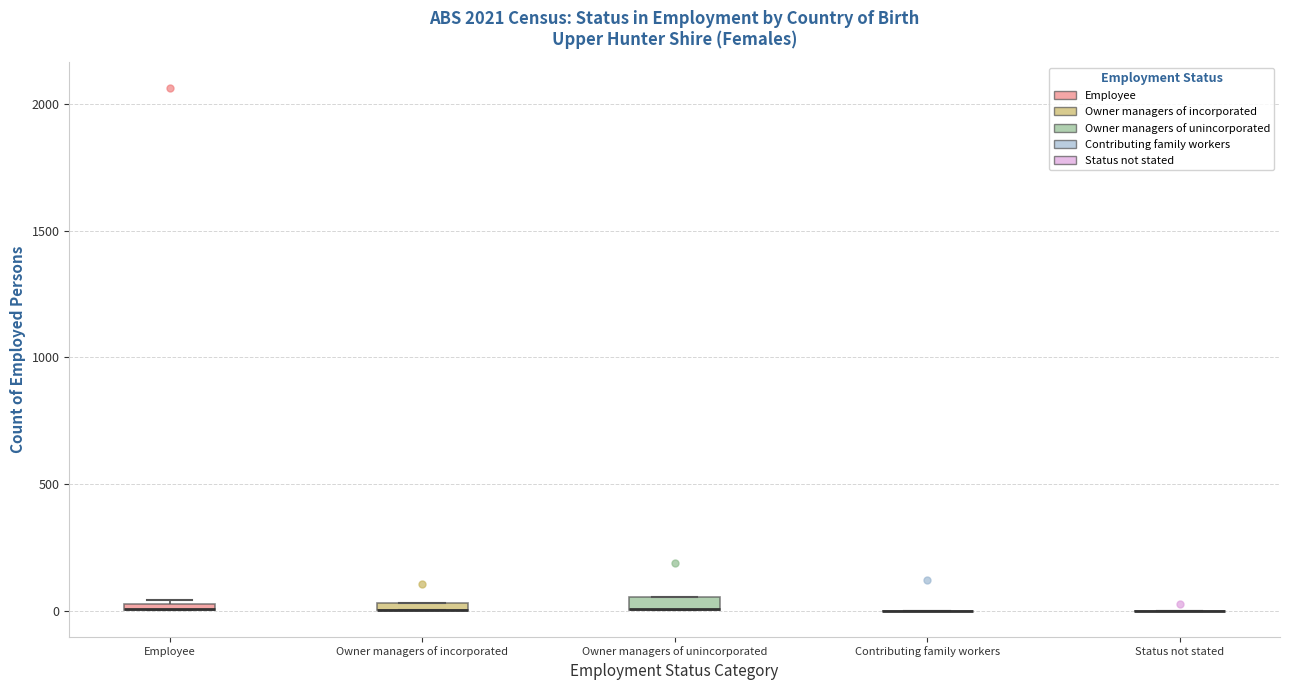

Where is the upper edge of the box for Employee on the y-axis? The values are not printed on the chart, so give them approximately, as read against the axis.

50